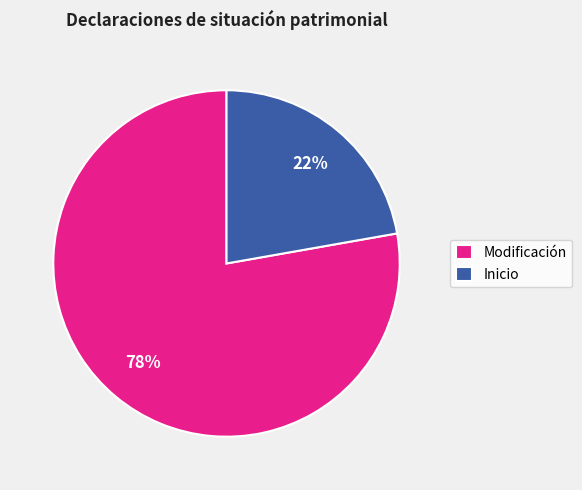

Approximately how many times larger is the value at Inicio compared to Modificación?

0.3